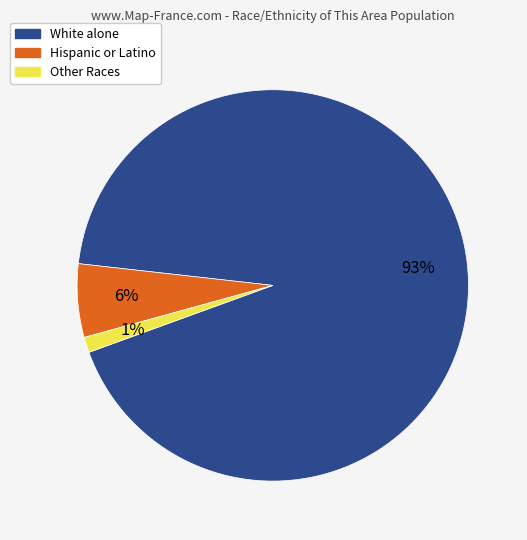

Which has a higher value, Other Races or White alone?

White alone